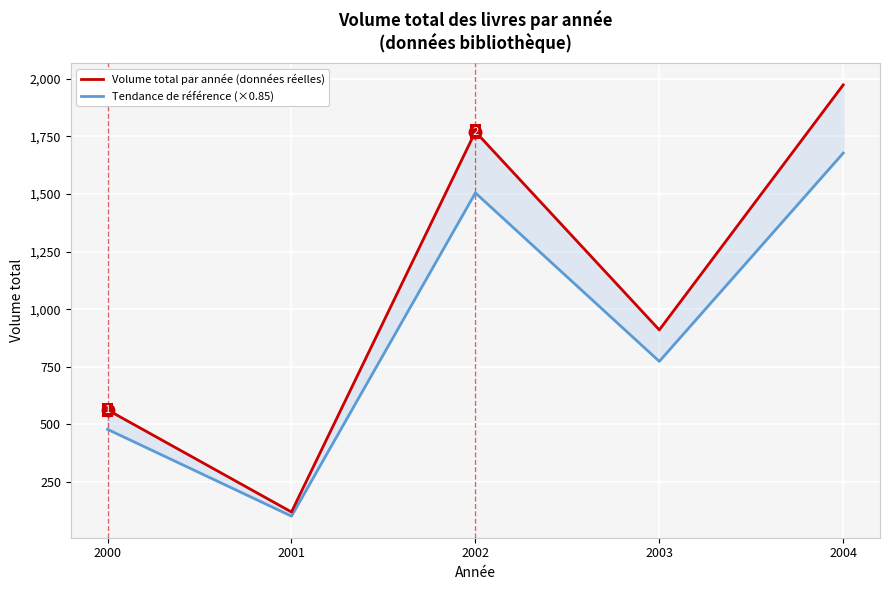

What is the difference between the maximum and minimum values in the Tendance de référence (×0.85) series?

1575.0